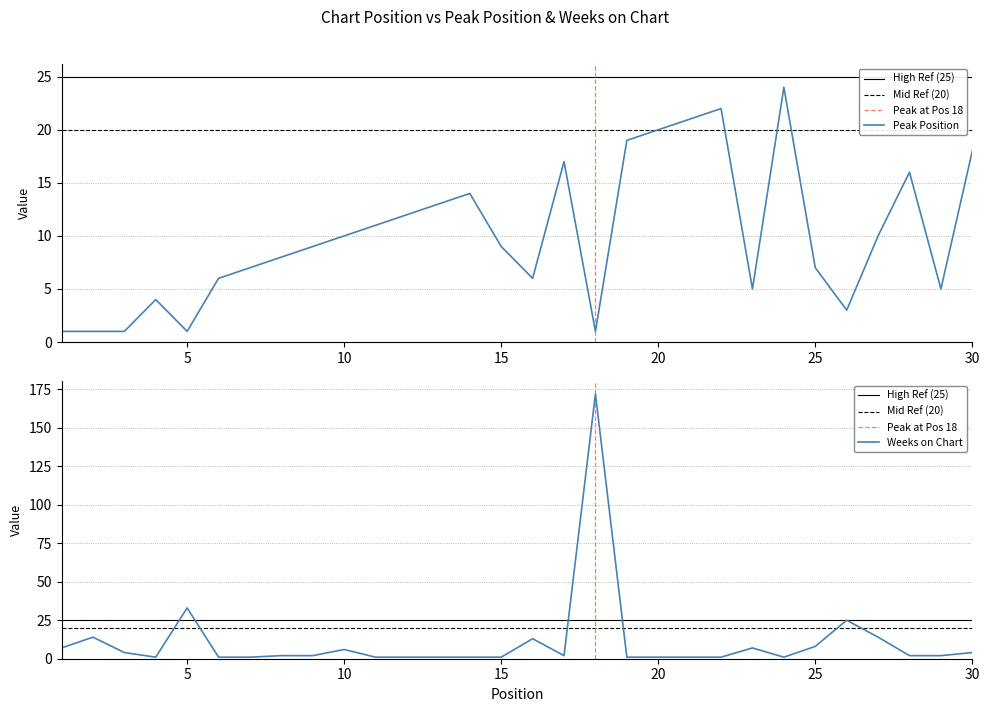

At which label is Weeks on Chart closest to 86?

5